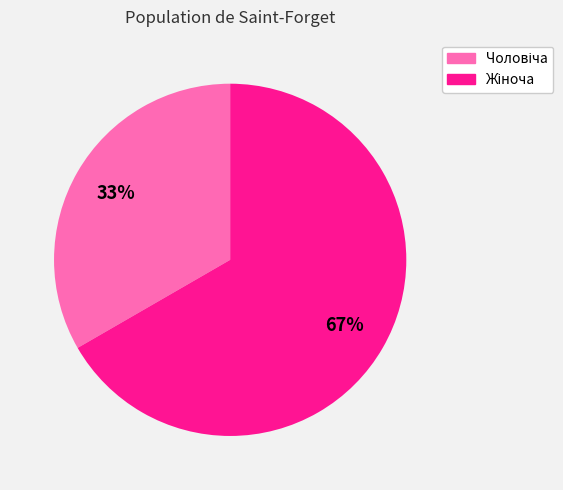

To the nearest percent, what is the average slice percentage?

50%